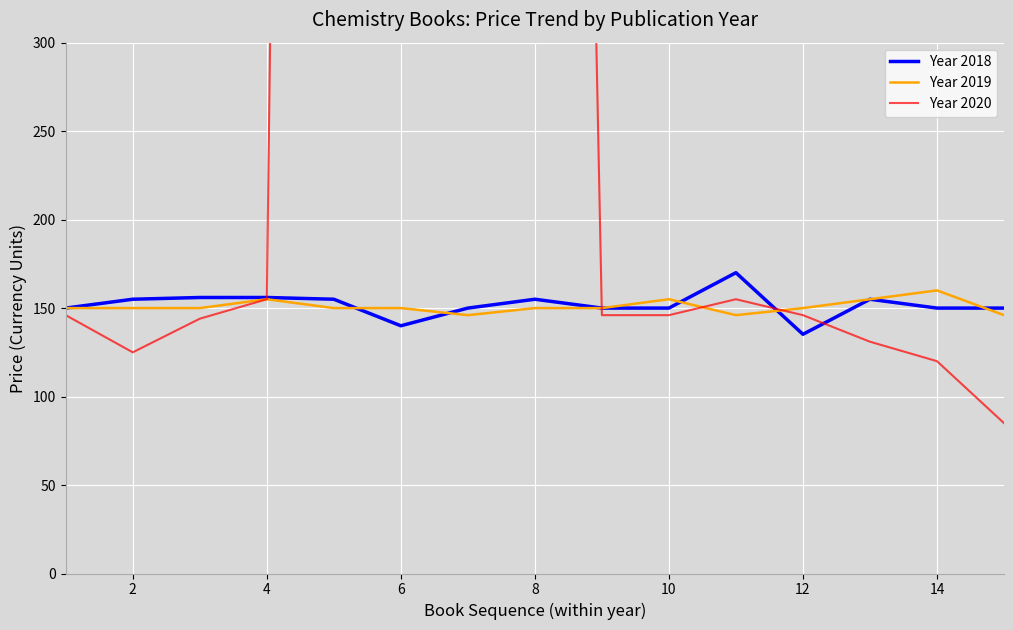

Which series has the widest spread of values?

Year 2020